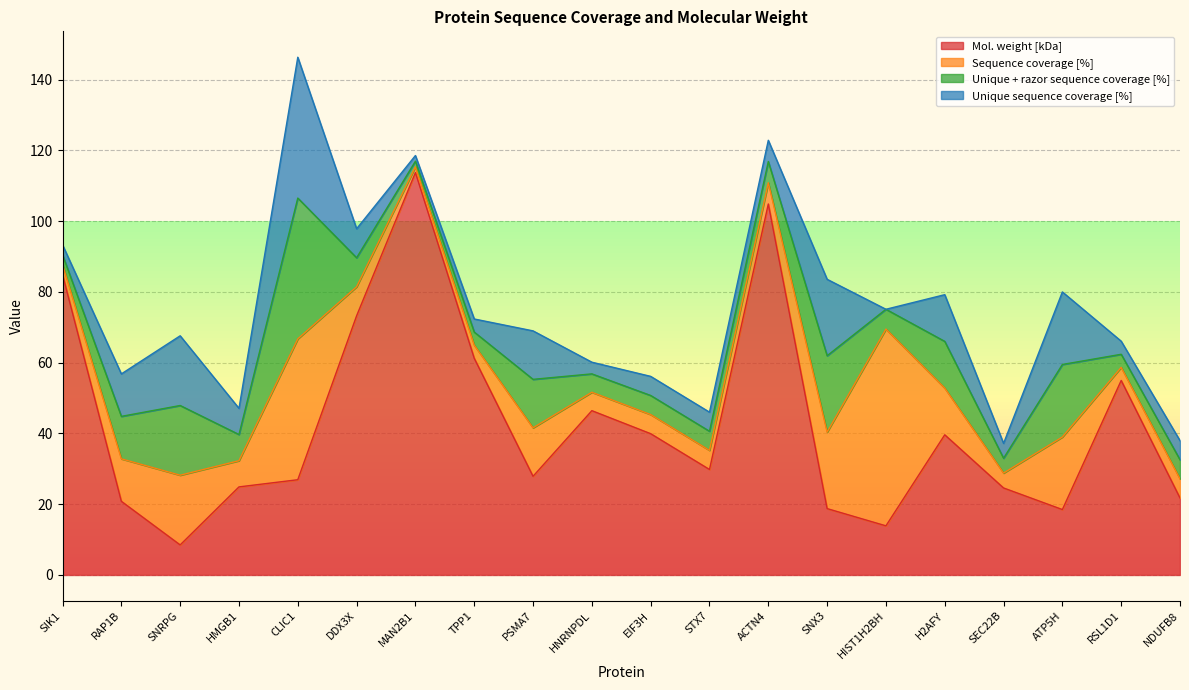

Which series has the widest spread of values?

Mol. weight [kDa]